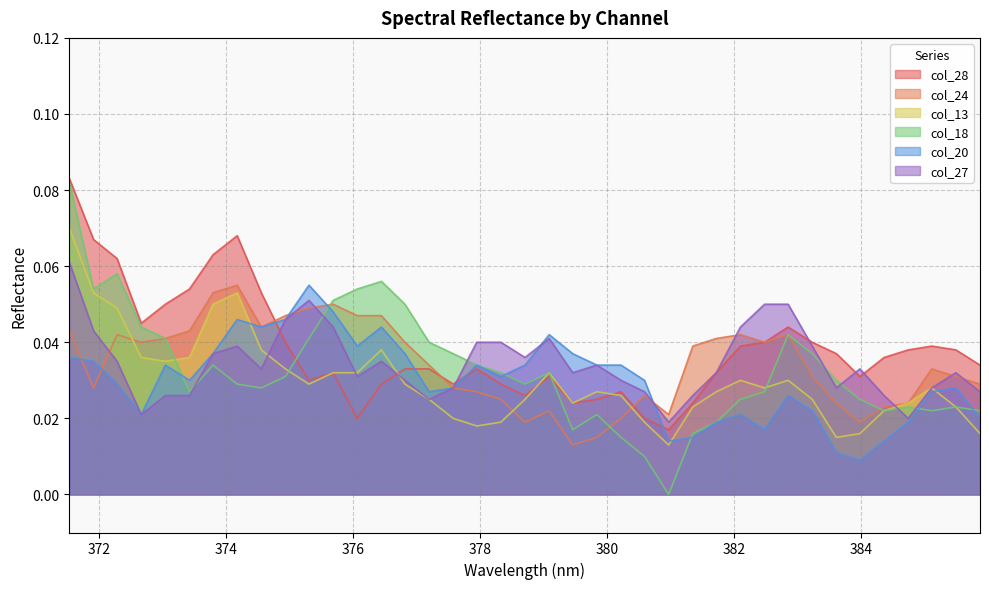

What is the sum of all col_18 values?

1.3